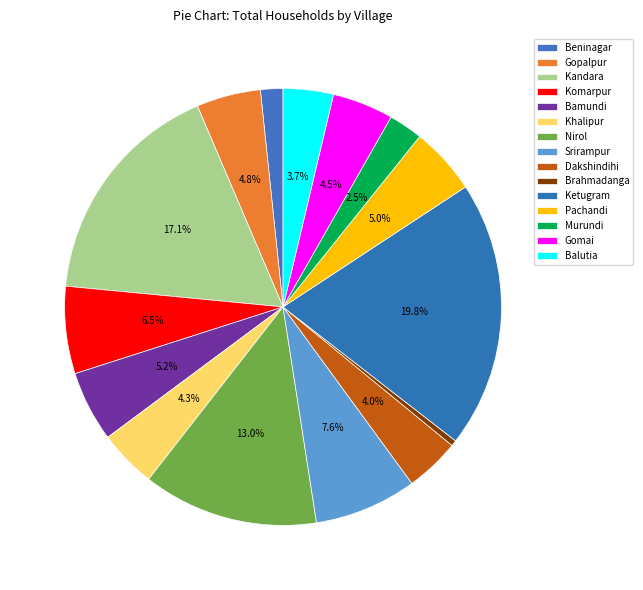

What percentage is the Dakshindihi slice, to the nearest percent?

4%